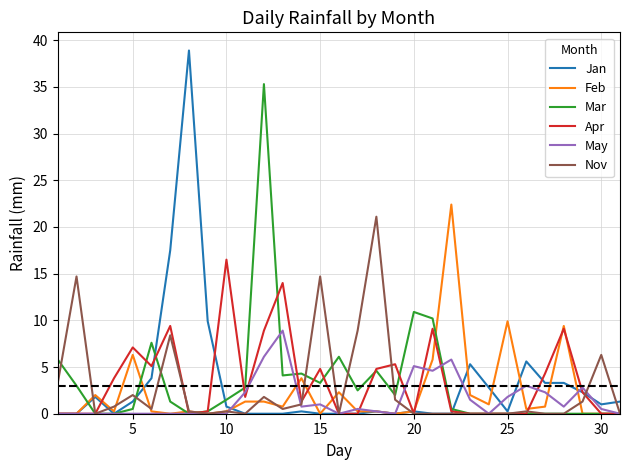

What is the difference between the maximum and second lowest values in the Nov series?

21.1